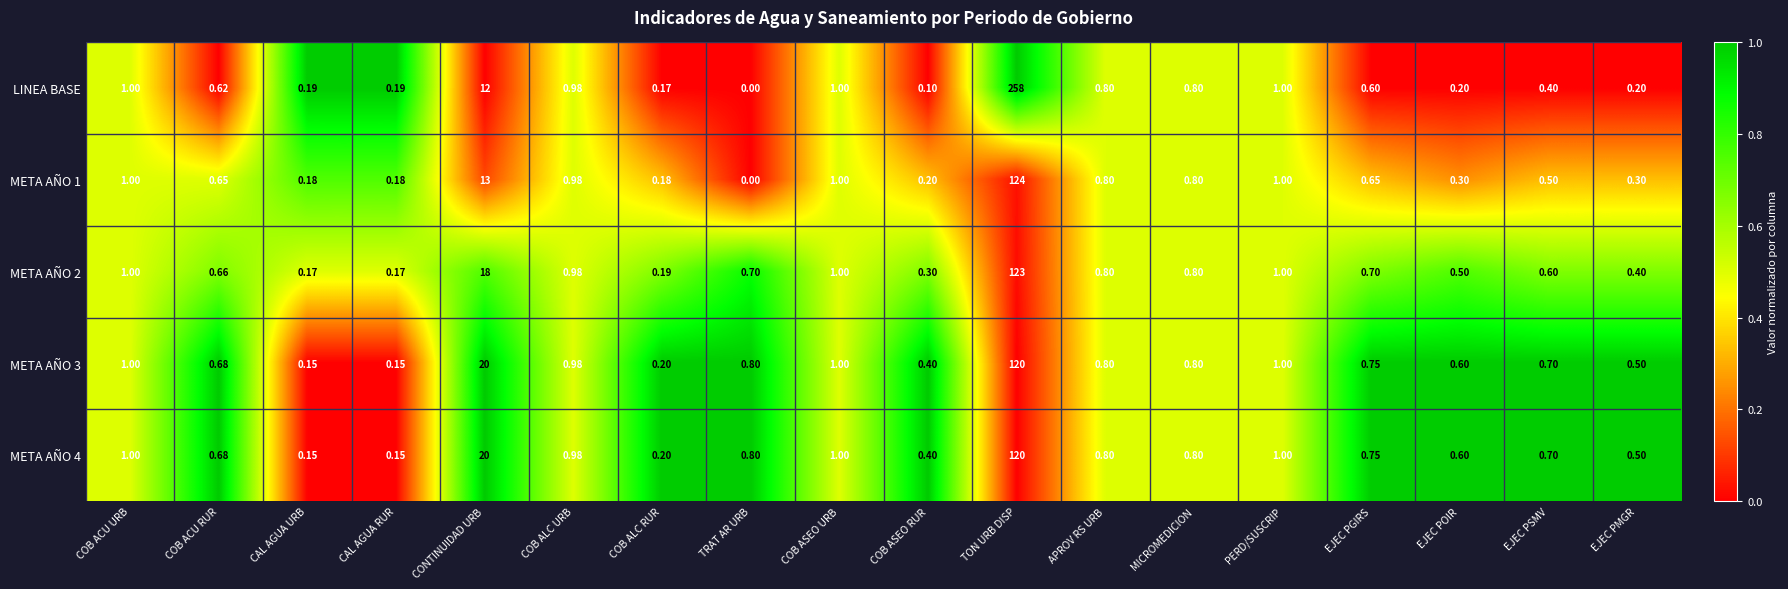

Which series has the largest range (max minus min)?

LINEA BASE